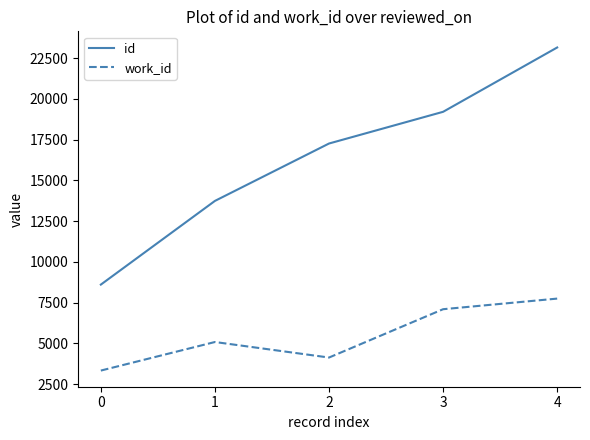

True or false: id has more than 1 interior local peaks.

False